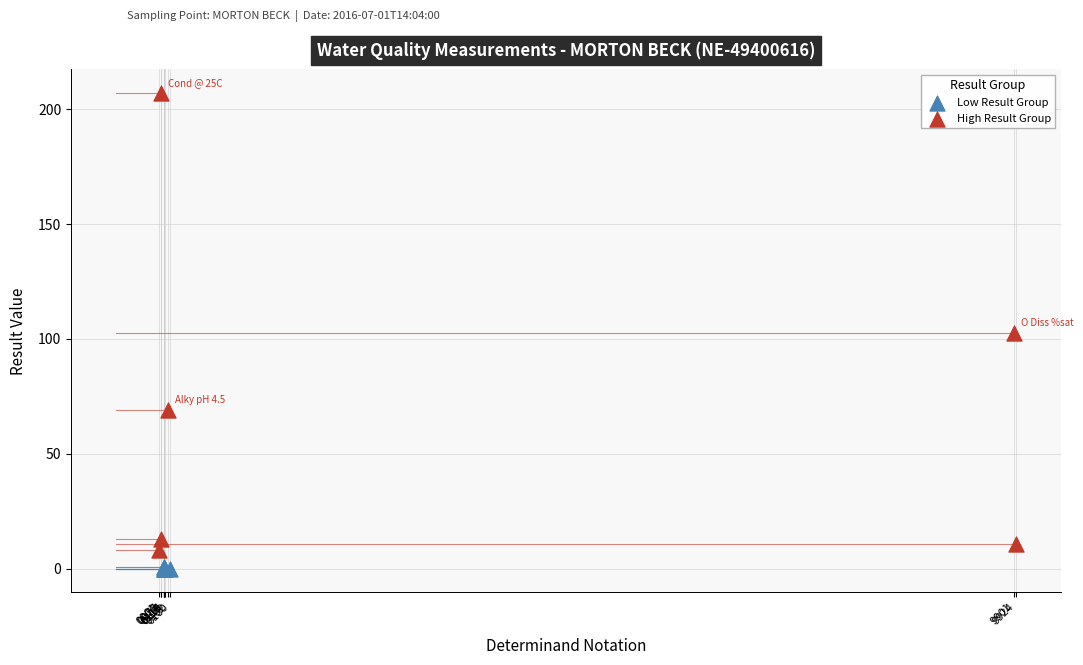

Which series has the widest spread of Y values?

High Result Group